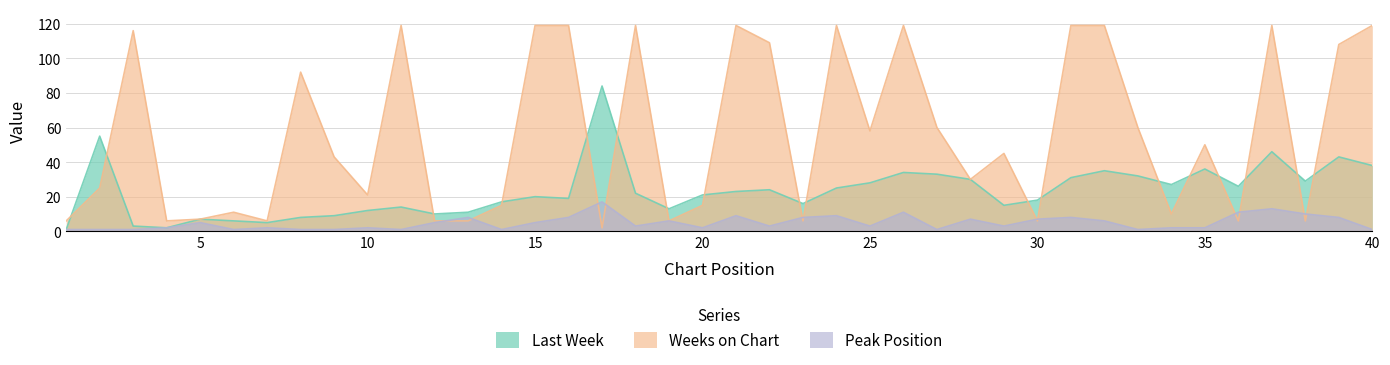

Which series ends up on top after the final intersection of Weeks on Chart and Peak Position?

Weeks on Chart